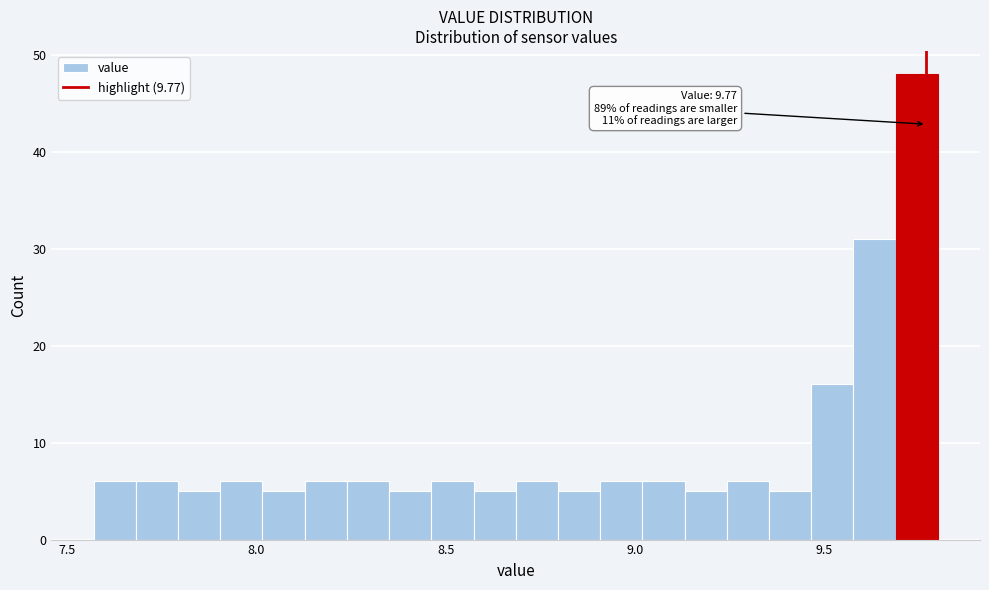

Read against the x-axis, roughly where is the centre of the tallest bar?

9.75